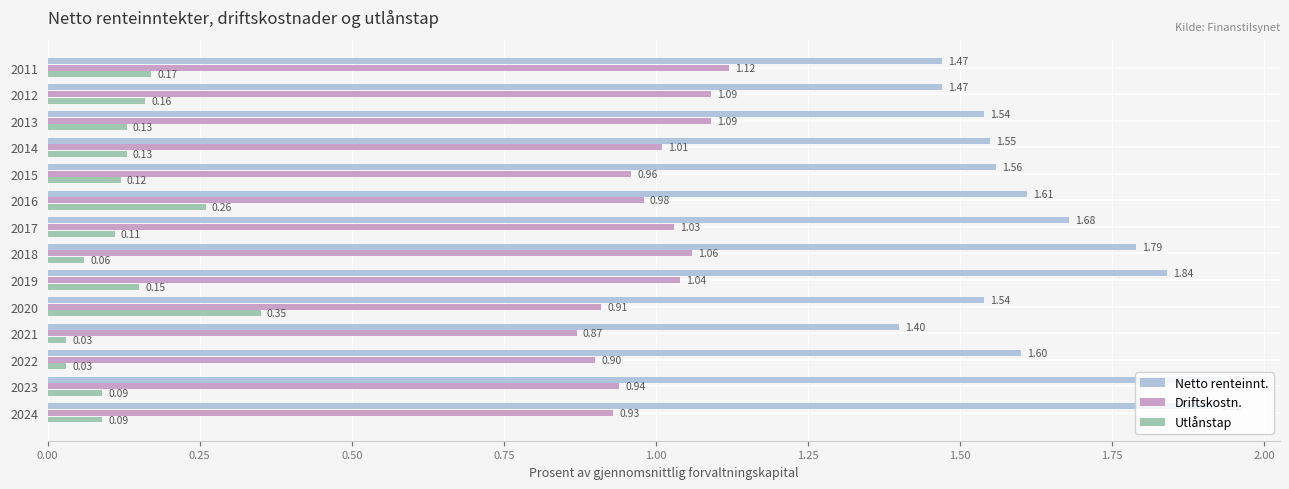

Rank the series by their average value, from lowest to highest.

Utlånstap, Driftskostn., Netto renteinnt.